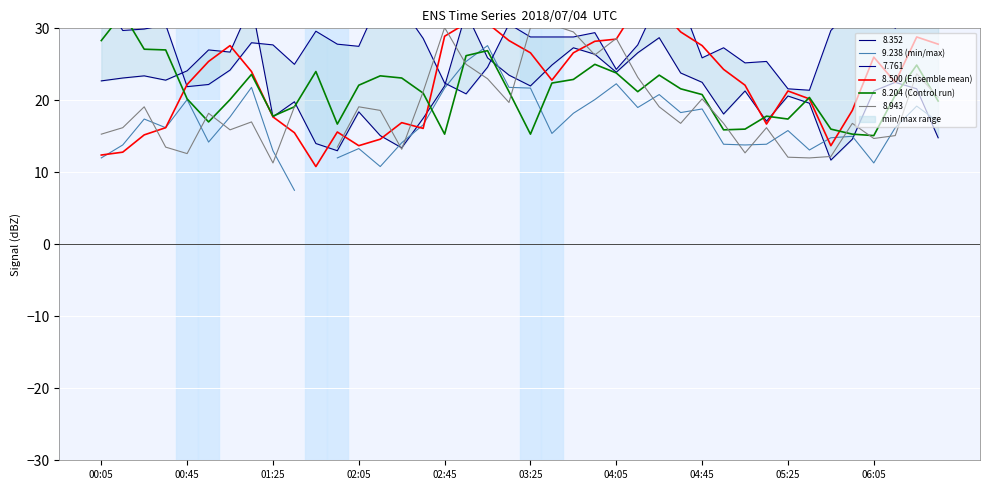

Rank the series at 19 from highest to lowest value.

8.500 (Ensemble mean), 9.238 (min/max), 8.204 (Control run)